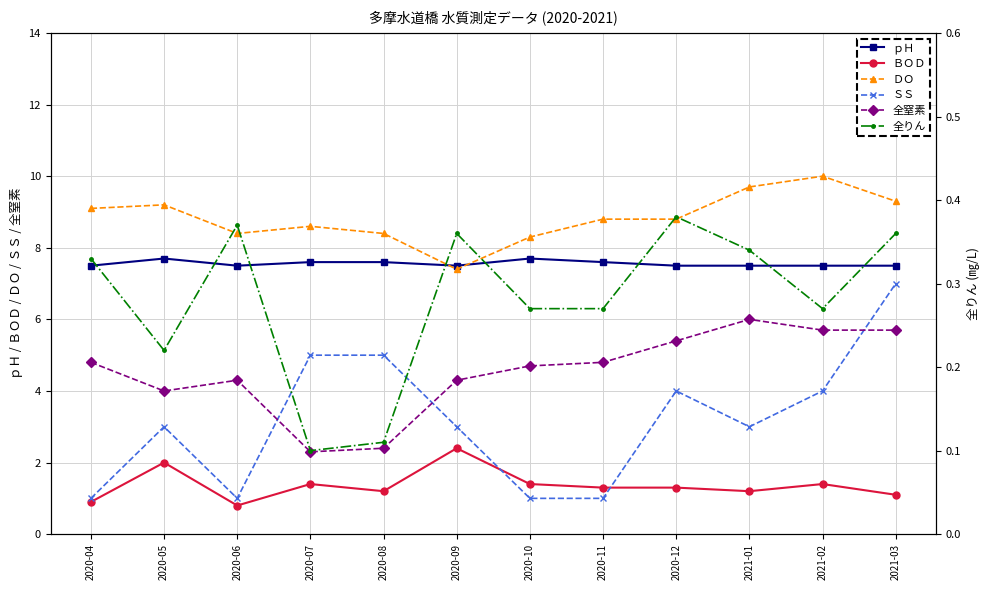

Is the value of 全りん at 2021-03 greater than the value of ＳＳ at 2020-08?

No